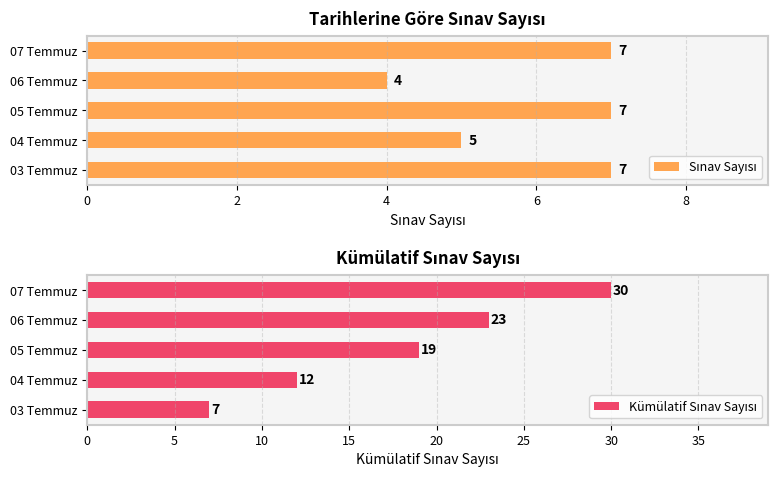

The Kümülatif Sınav Sayısı series shows 14 at 06 Temmuz. True or false?

False